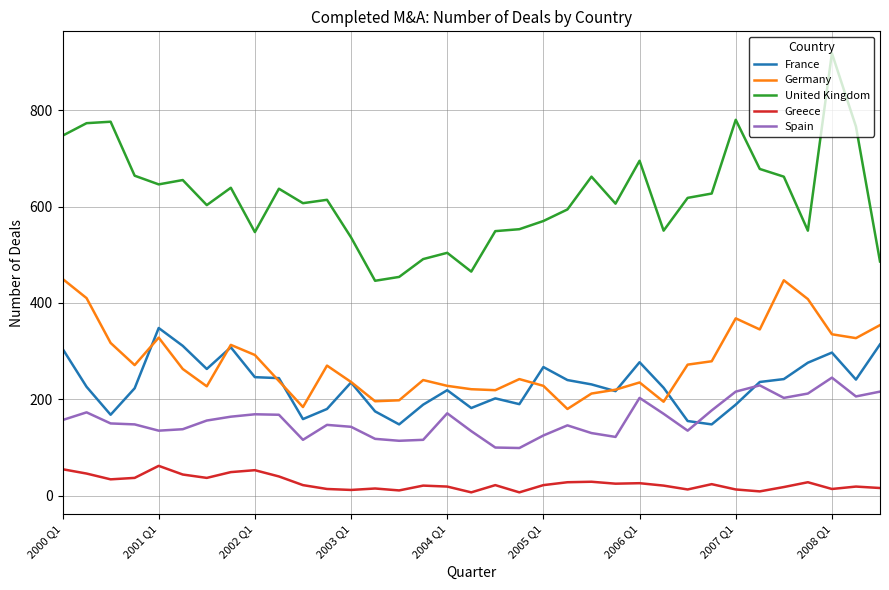

Rank the series by their maximum value, from lowest to highest.

Greece, Spain, France, Germany, United Kingdom